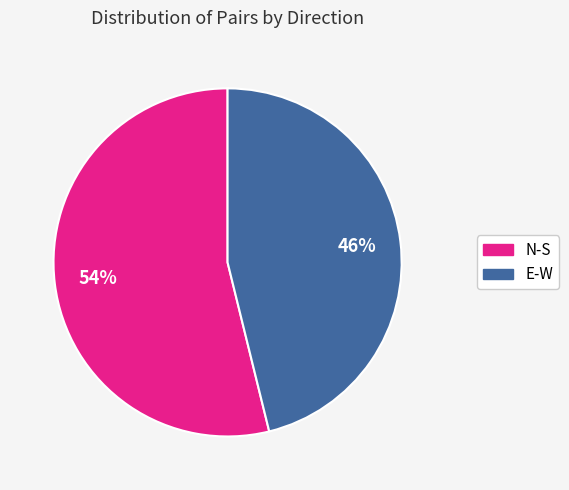

Approximately how many times larger is the value at E-W compared to N-S?

0.9